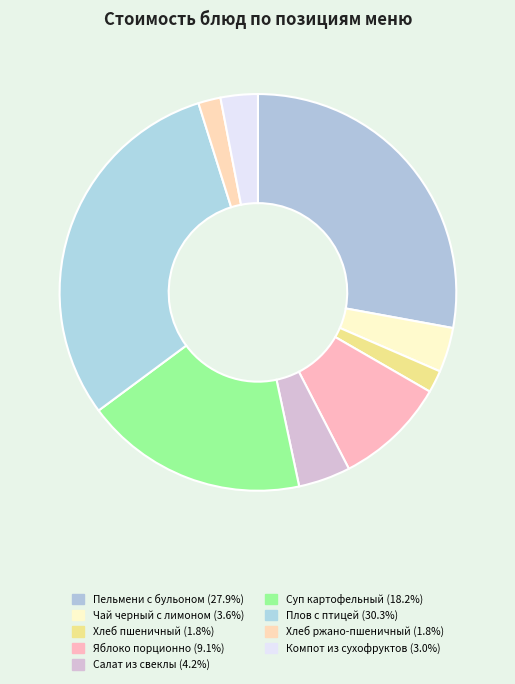

To the nearest percent, what is the combined percentage of Плов с птицей and Суп картофельный?

48%